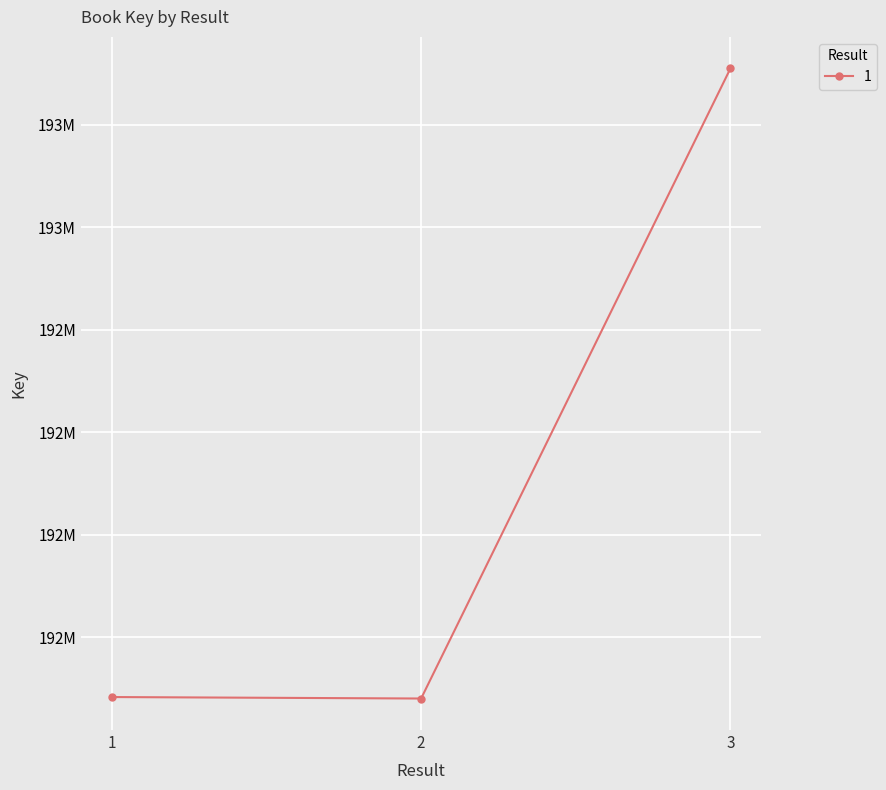

What is the sum of all values?

576273019